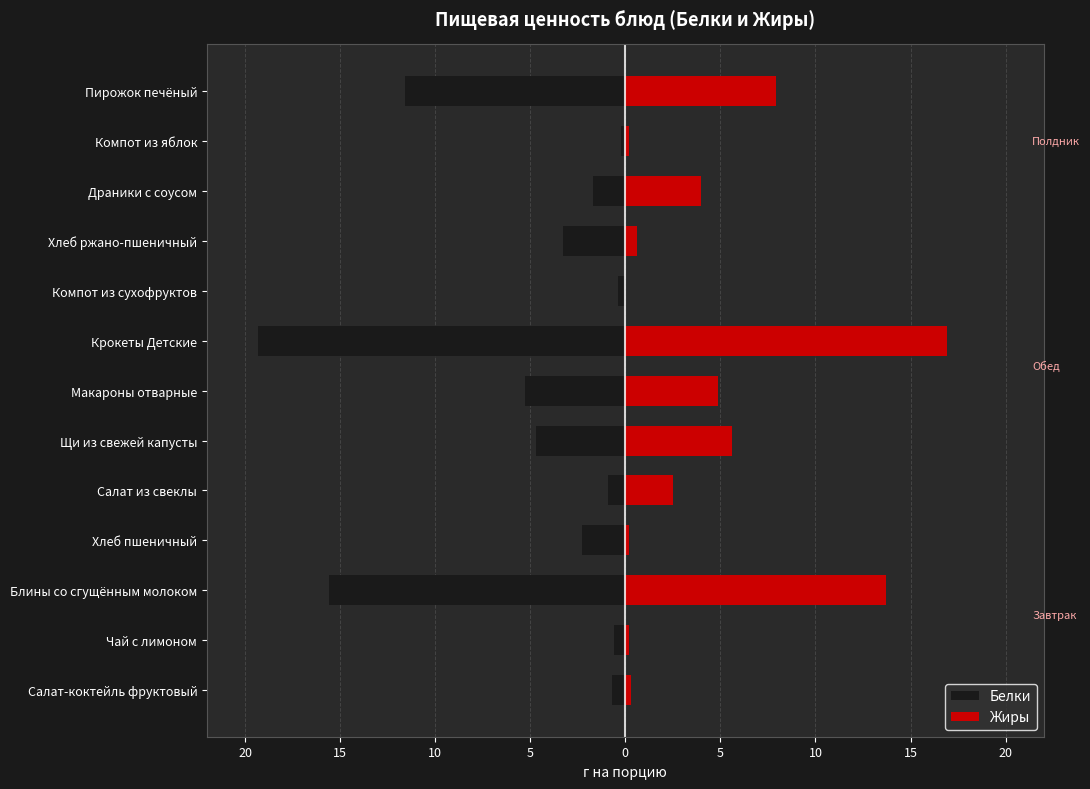

How many data points does each series have?

13